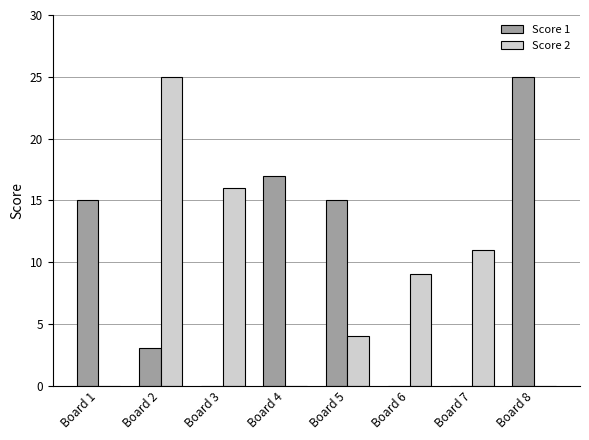

How many groups of bars are there?

8